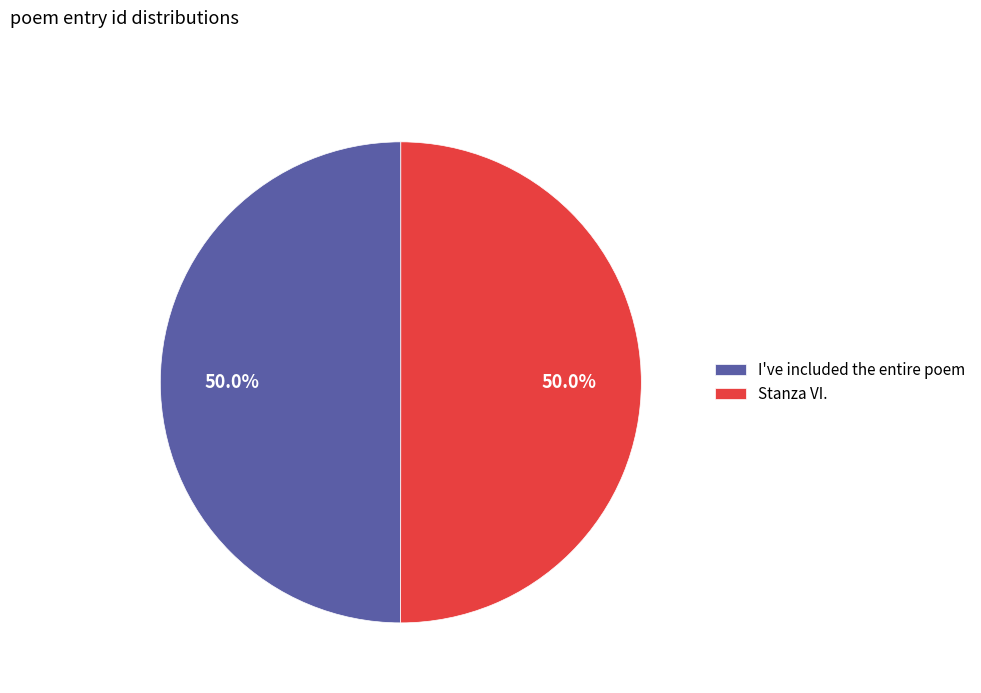

How many segments does this pie chart have?

2